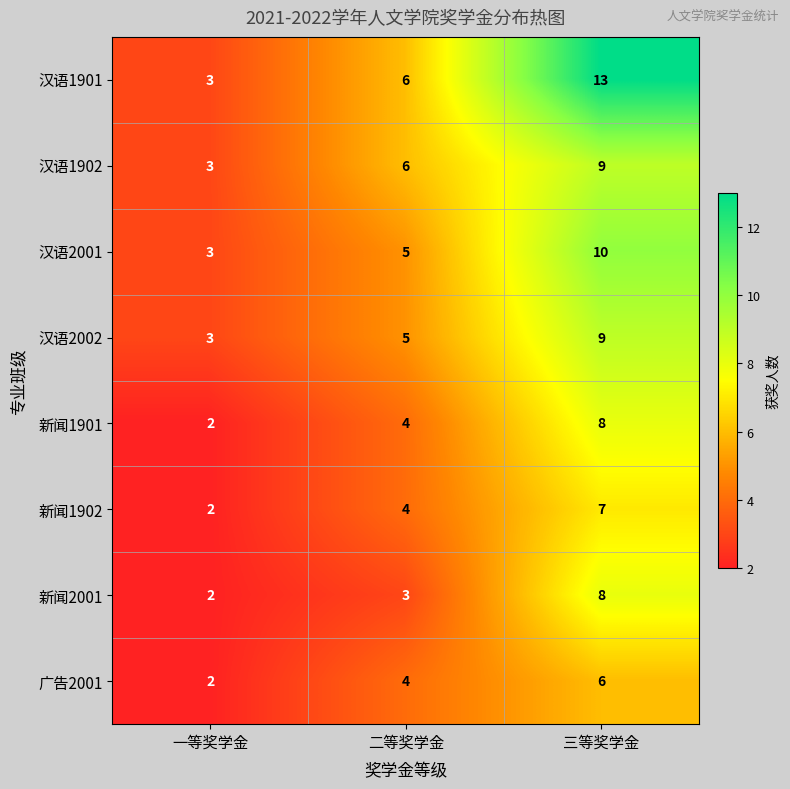

What is the difference between the maximum and second lowest values in the 汉语2002 series?

4